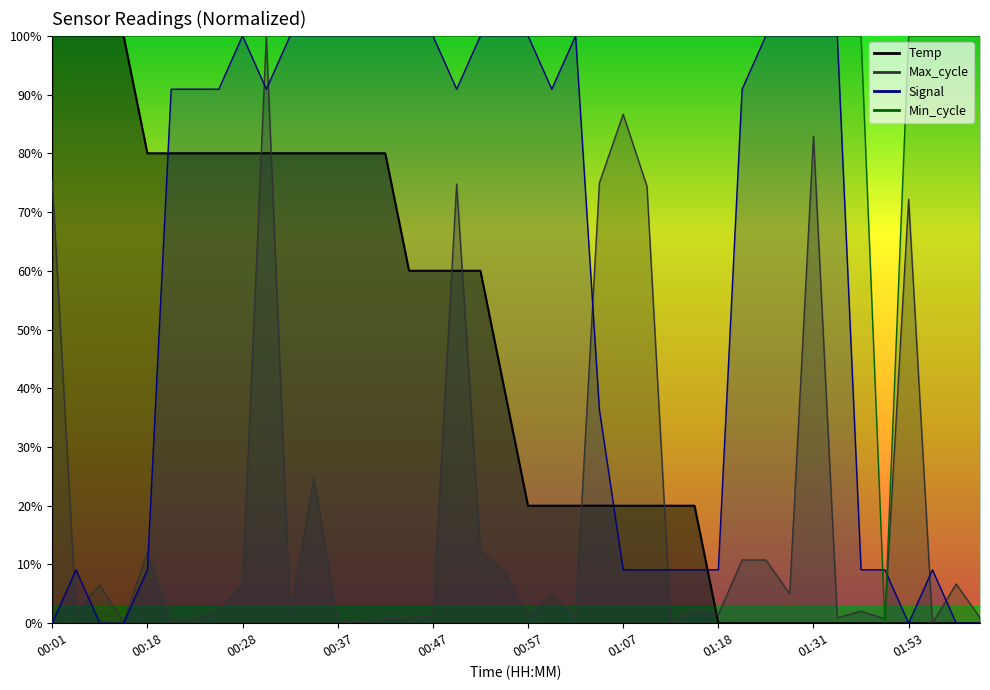

Does the chart have visible grid lines?

No